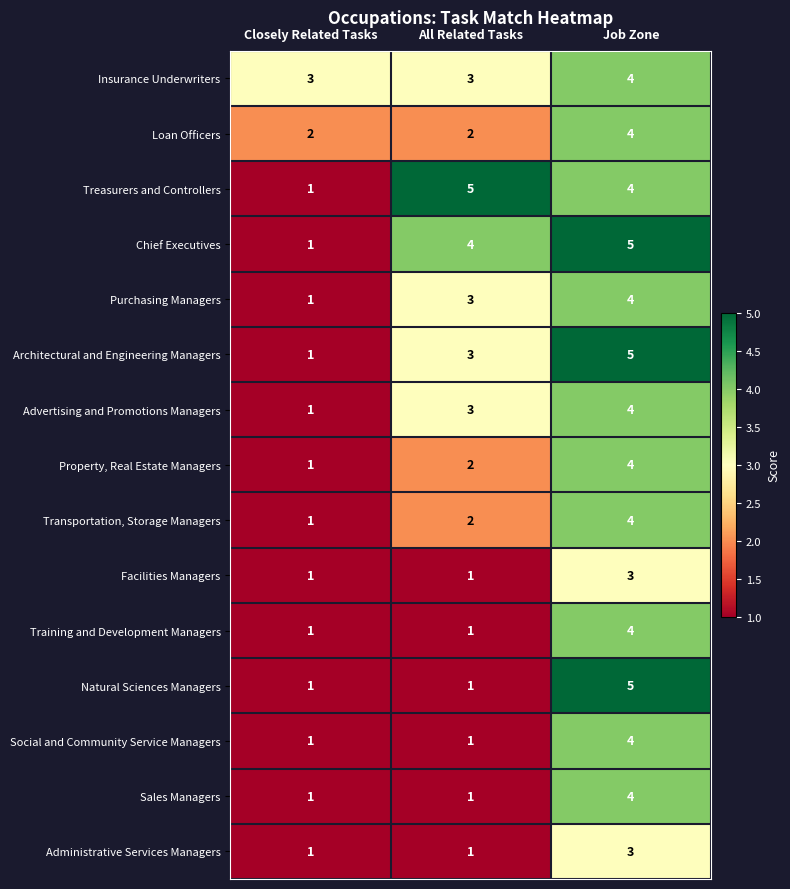

What is the minimum value shown in the chart?

1